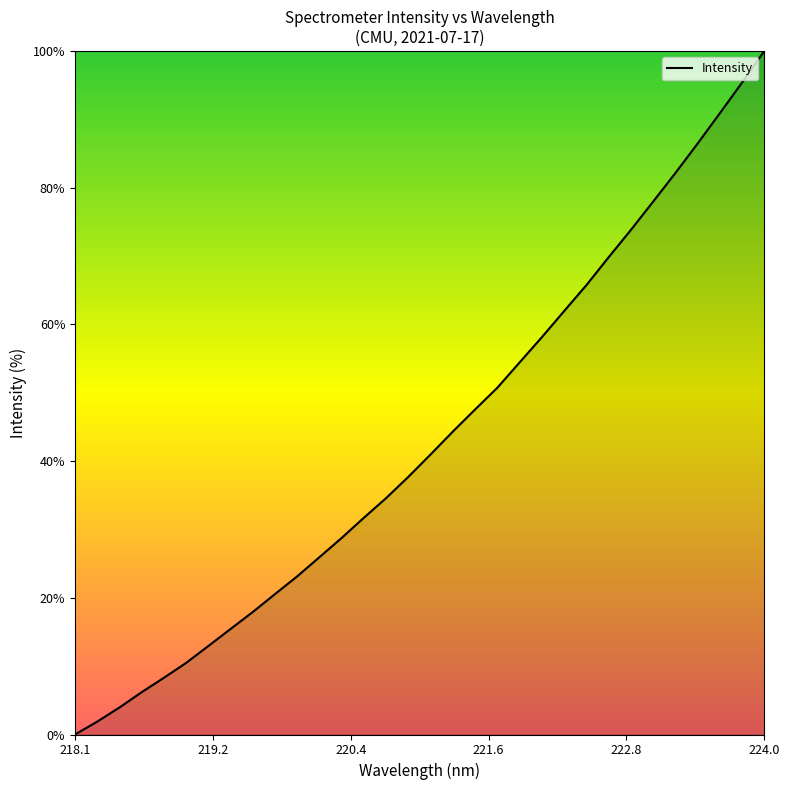

What is the difference between the maximum and minimum values?

100.0